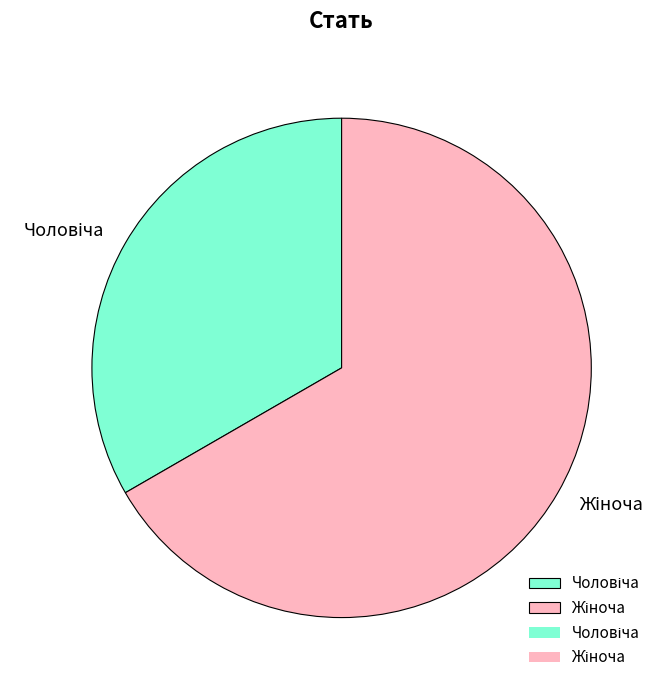

Does any single category account for the majority?

Yes